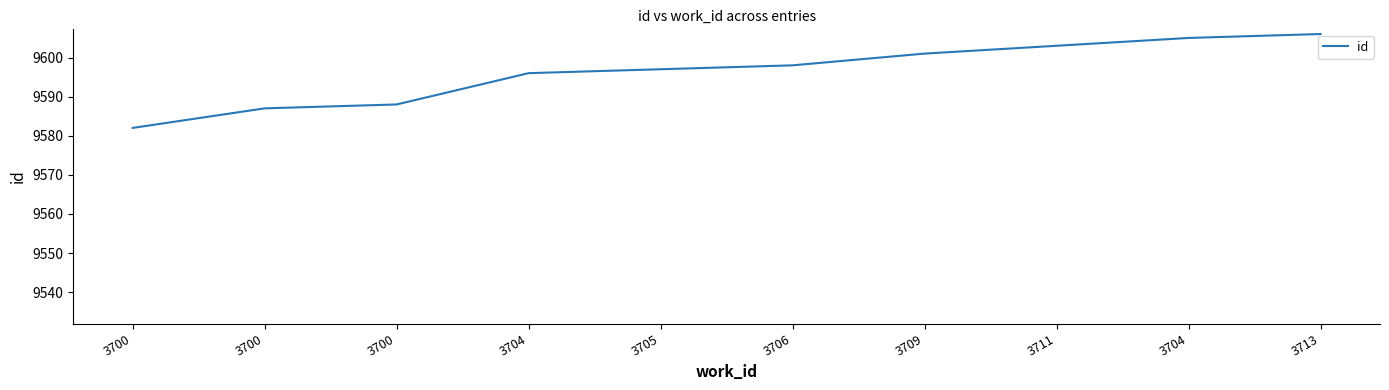

What is the ratio of the value at 3700 to the value at 3709?

1.0